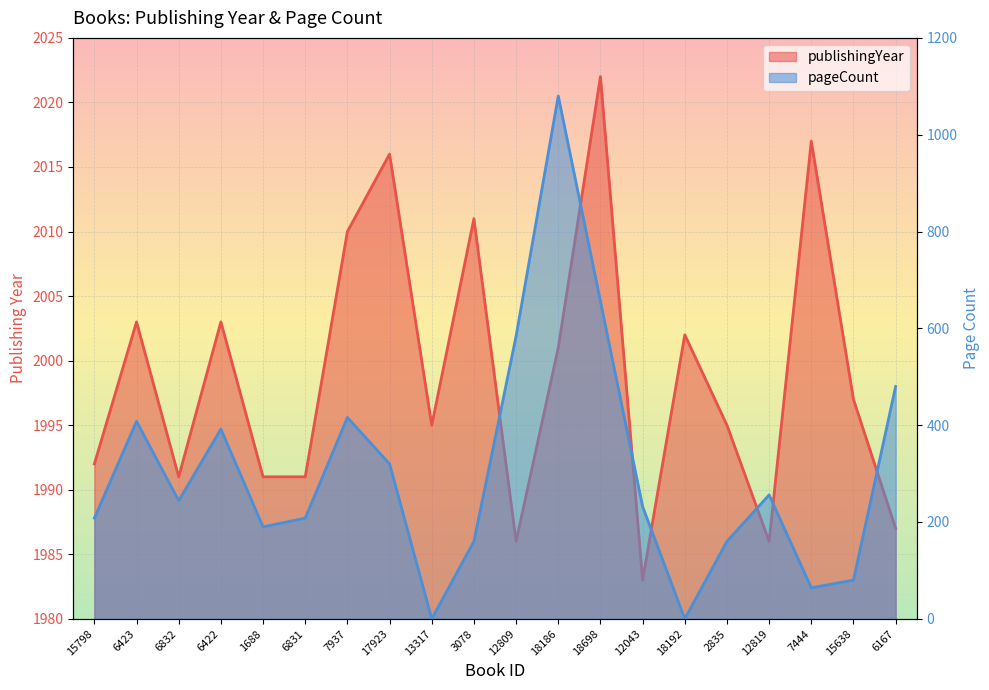

Is the value of publishingYear at 18698 greater than the value of pageCount at 1688?

Yes